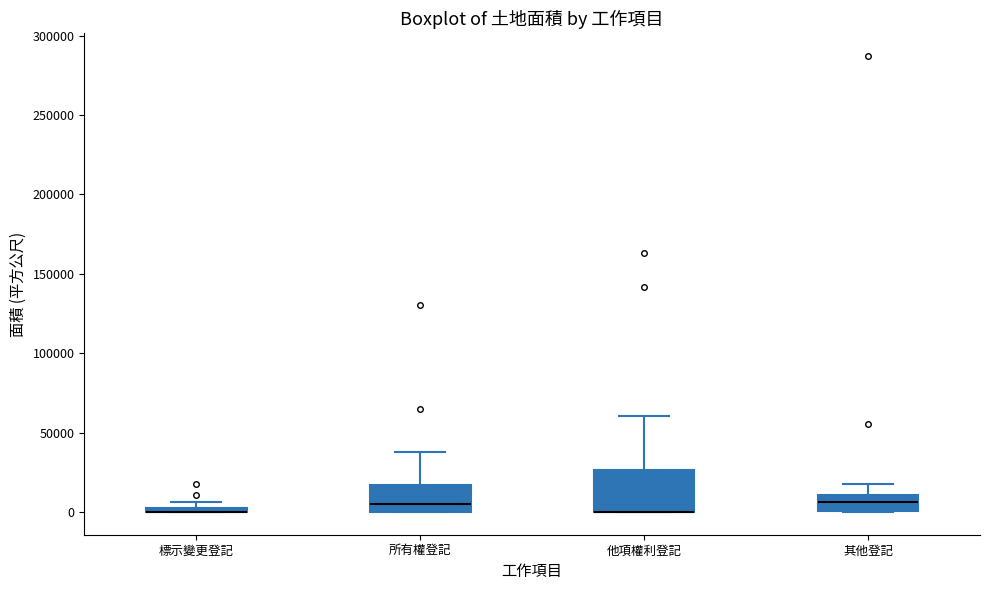

Comparing the boxes themselves (not the whiskers), which one is the tallest?

他項權利登記